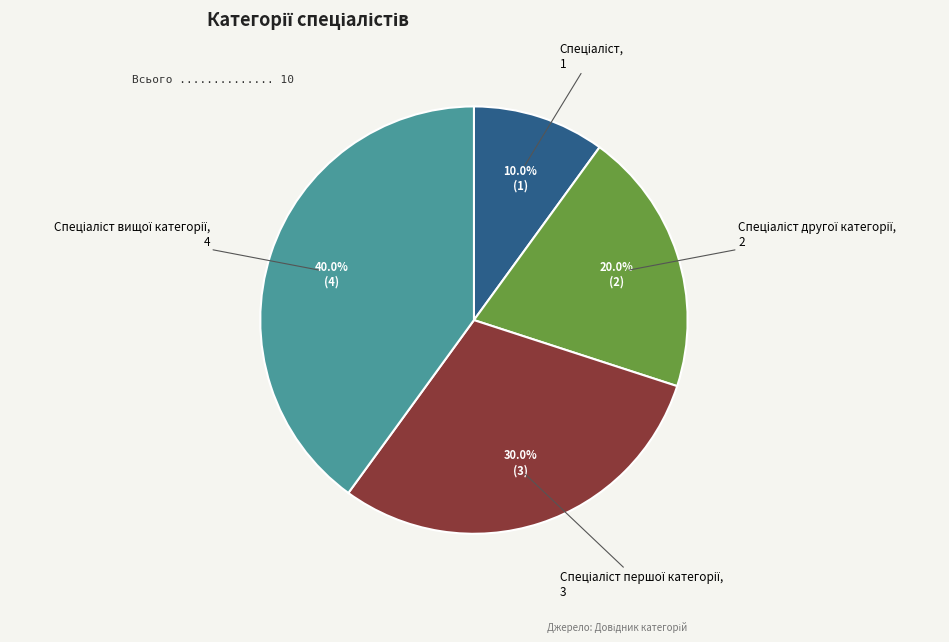

Is there any slice that represents more than half of the pie?

No